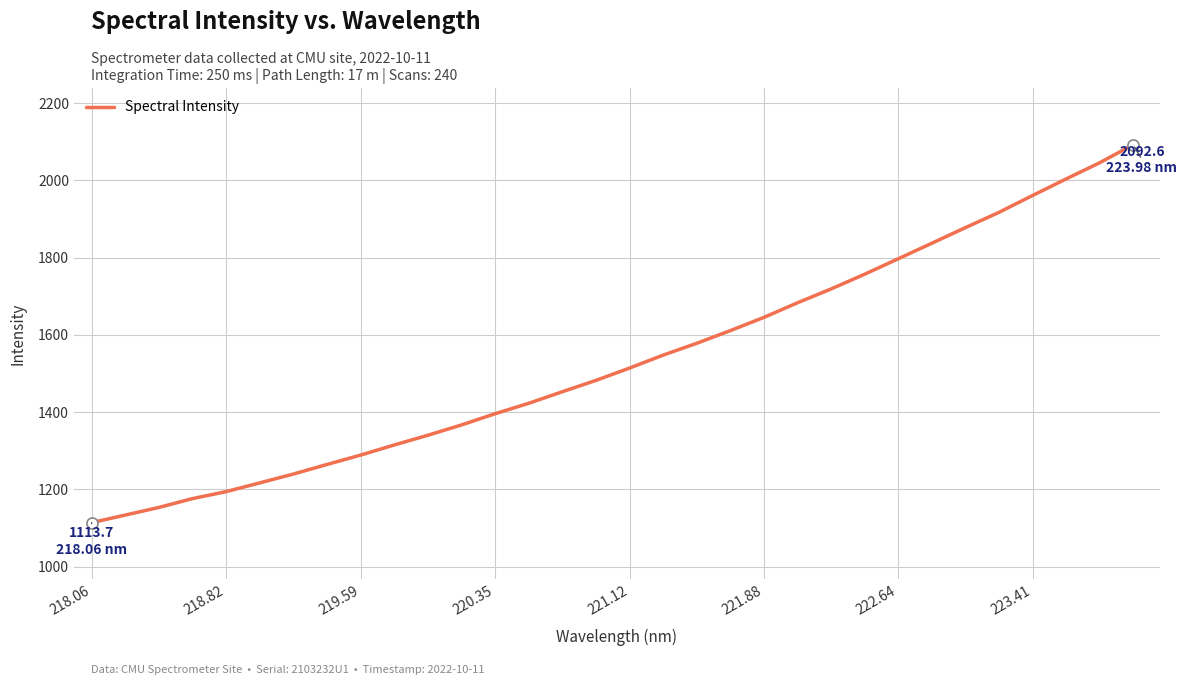

What is the smallest value displayed?

1113.7